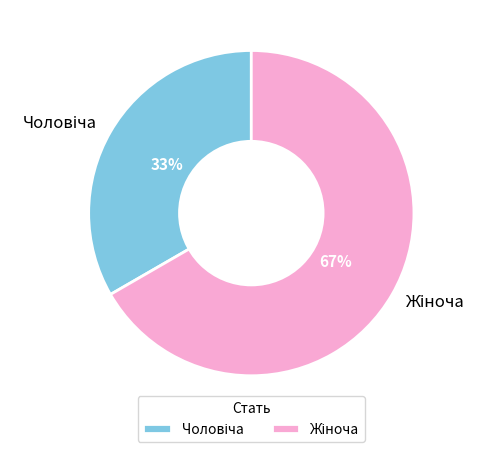

To the nearest percent, what is the average slice percentage?

50%